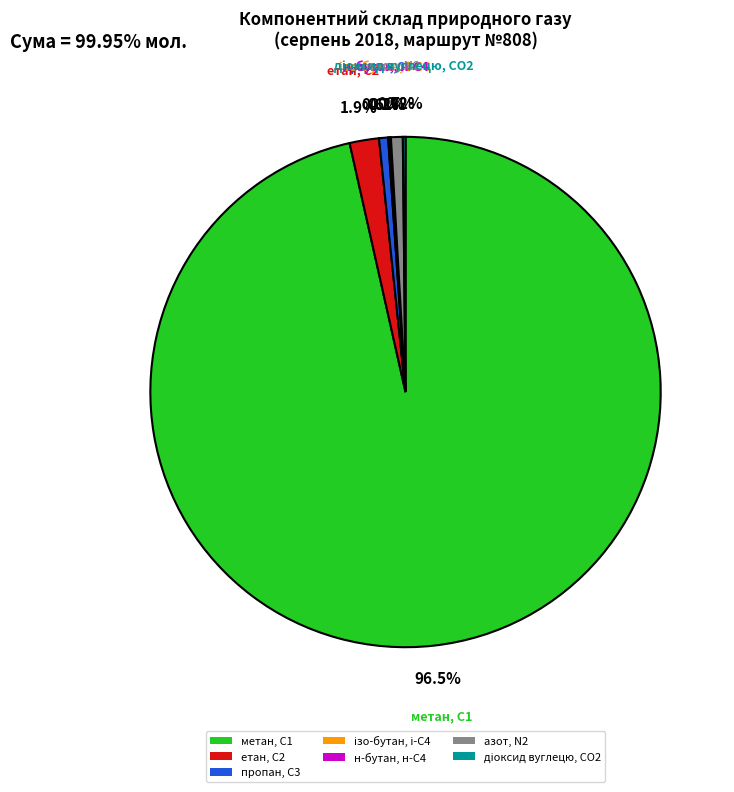

Is the sum of азот, N2 and метан, С1 greater than half?

Yes